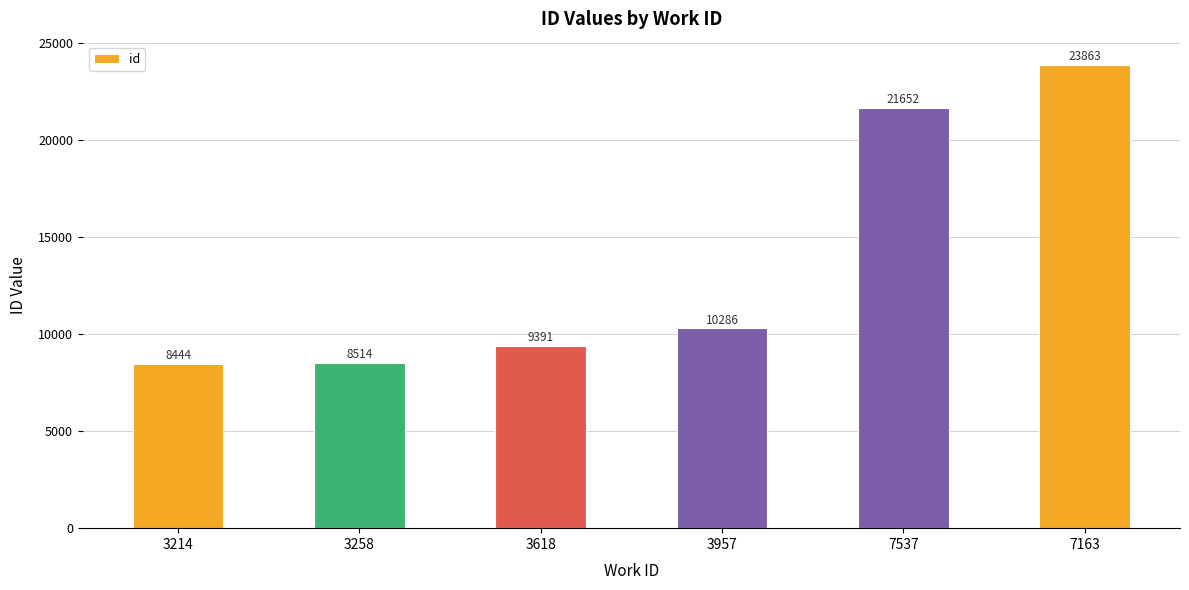

Approximately how many times larger is the value at 7163 compared to 7537?

1.1